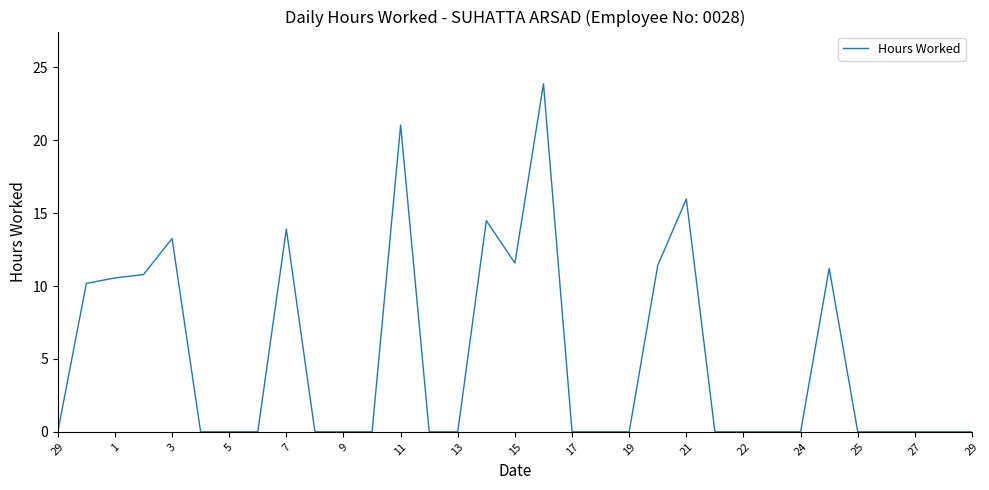

What is the difference between the maximum and minimum values?

23.9